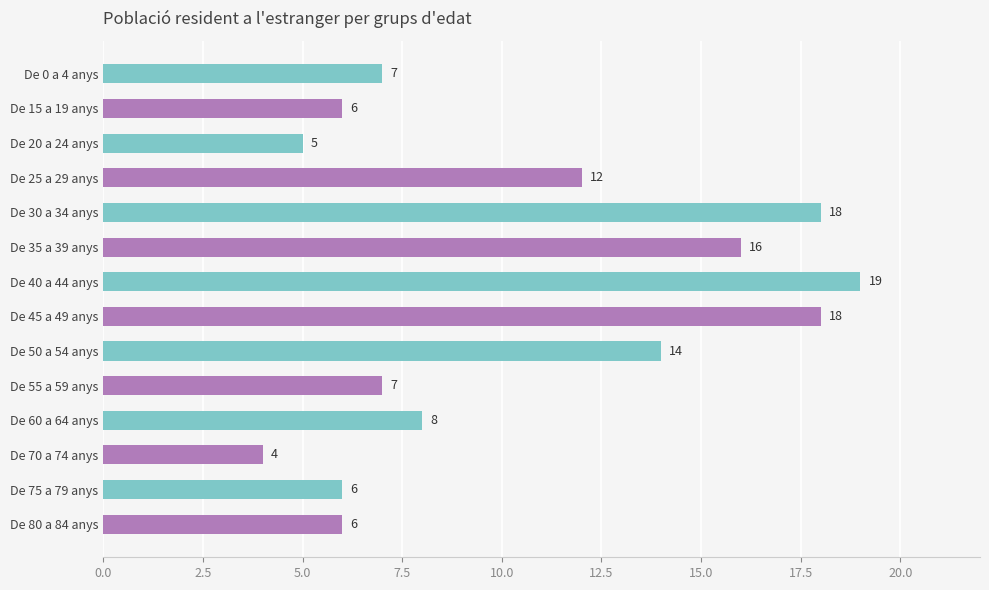

Where is the data nearest to the value 11?

De 25 a 29 anys